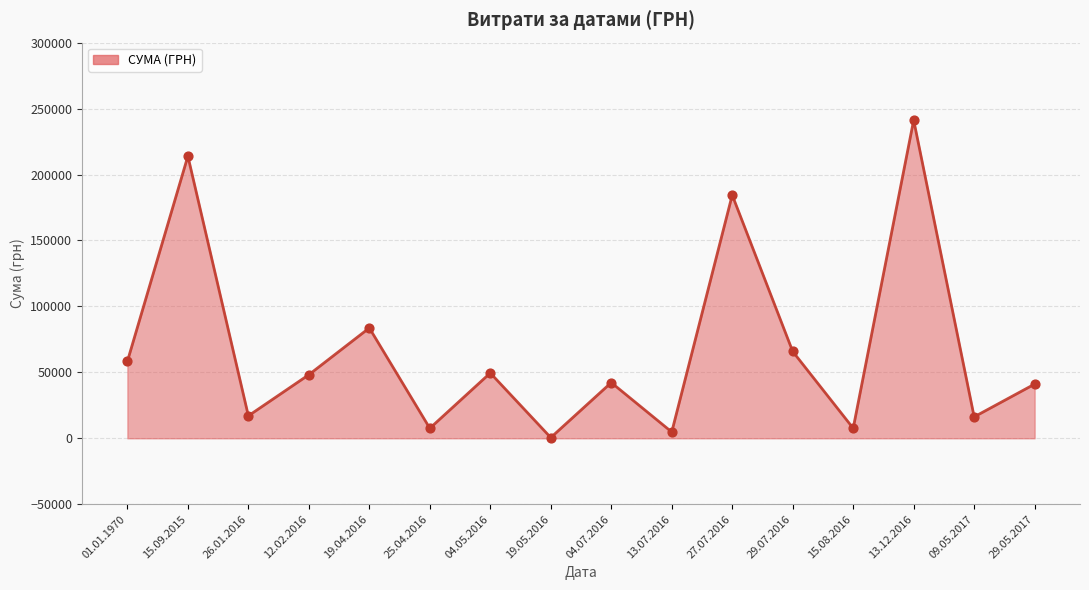

Which has a higher value, 25.04.2016 or 12.02.2016?

12.02.2016